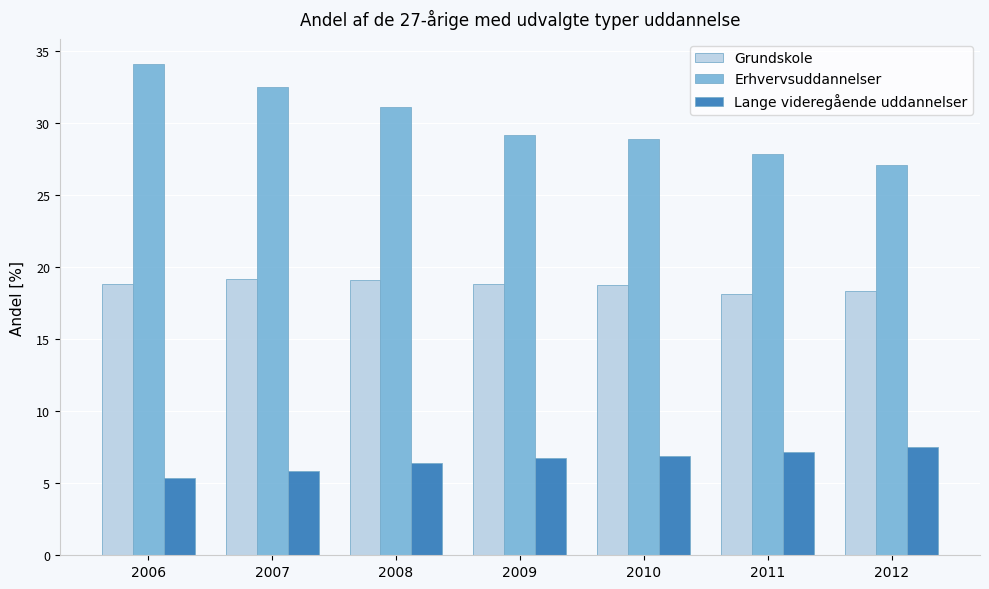

What is the greatest value displayed?

34.1